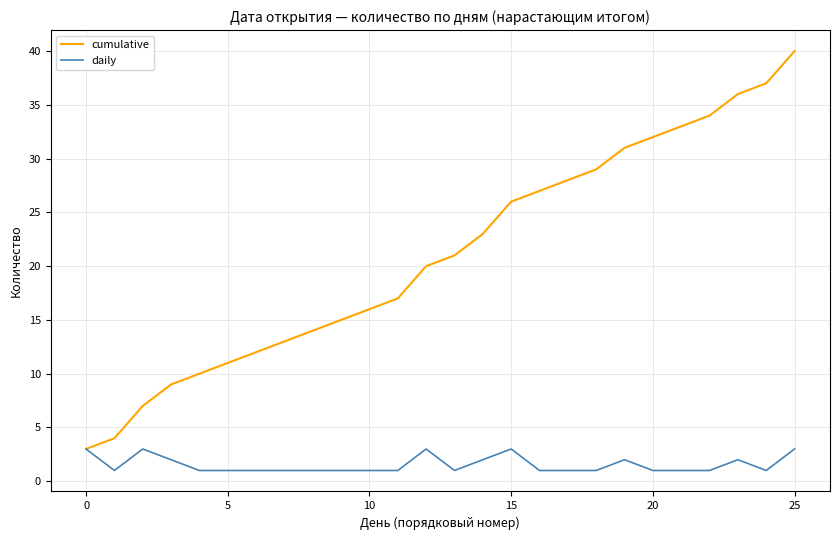

Which series has the largest total across all categories?

cumulative